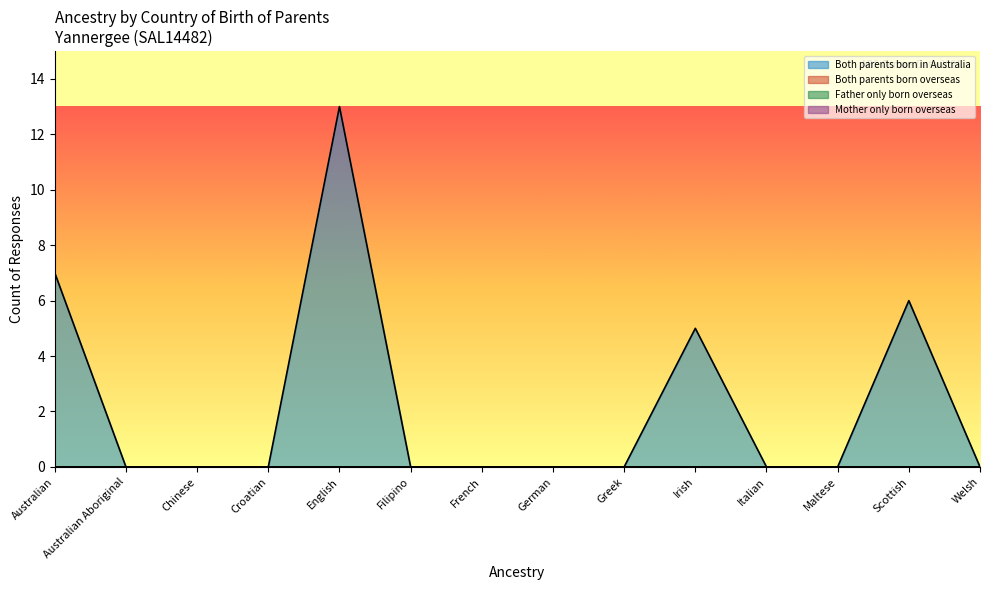

Rank the categories by Mother only born overseas value from lowest to highest.

Australian, Australian Aboriginal, Chinese, Croatian, English, Filipino, French, German, Greek, Irish, Italian, Maltese, Scottish, Welsh